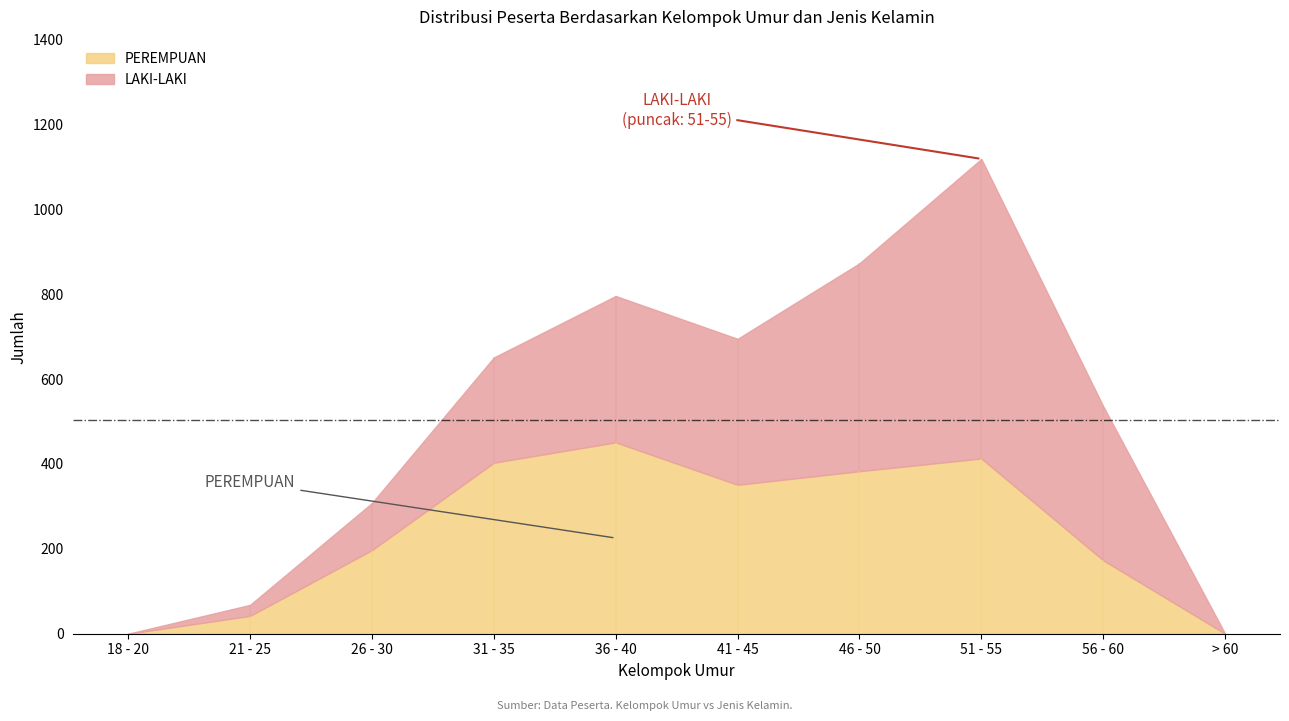

Reading left to right, what are all the values shown in this chart?

LAKI-LAKI: 0	26	111	248	345	344	490	706	363	0
PEREMPUAN: 0	42	197	403	451	351	383	413	173	0